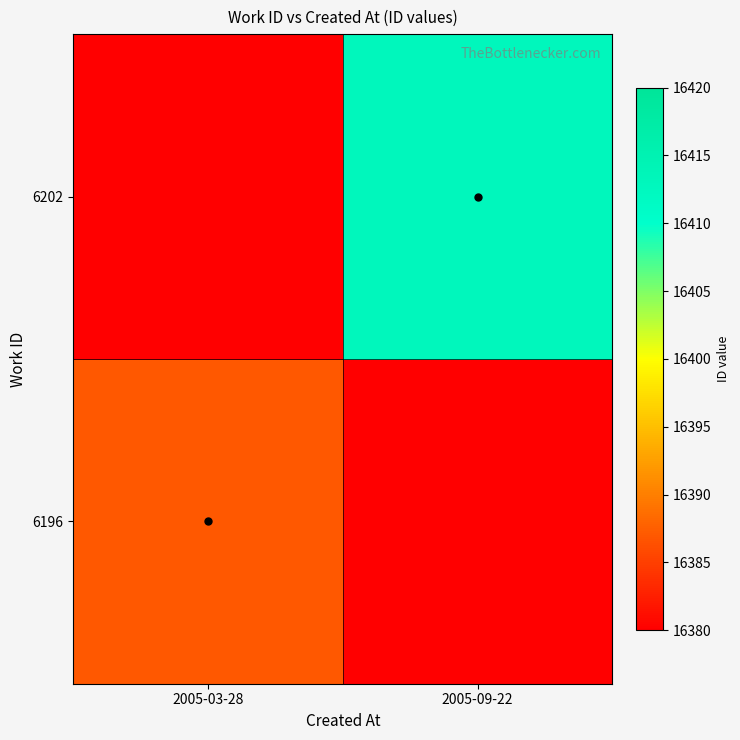

What is the total value across all series at 2005-03-28?

16387